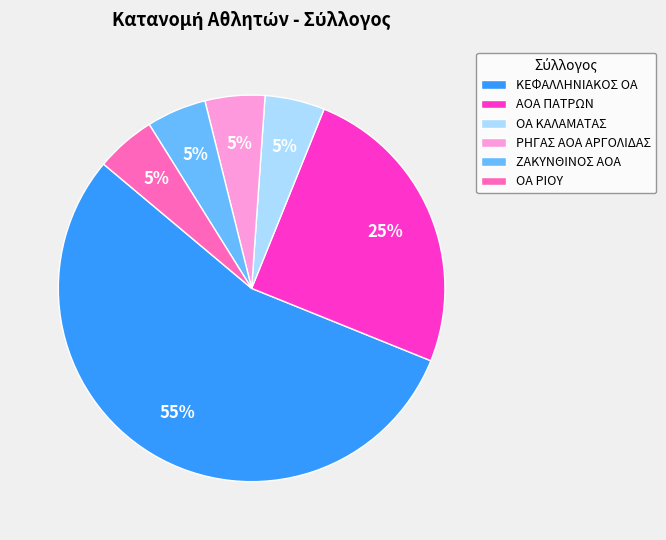

Which slice represents more than half of the pie?

ΚΕΦΑΛΛΗΝΙΑΚΟΣ ΟΑ